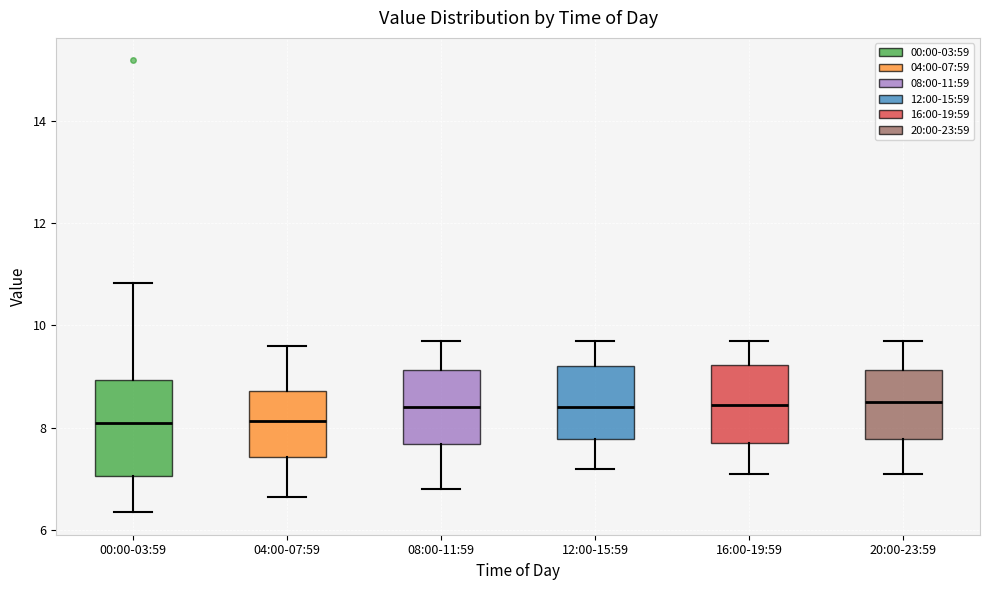

Which box is the tallest, from its lower edge to its upper edge?

00:00-03:59